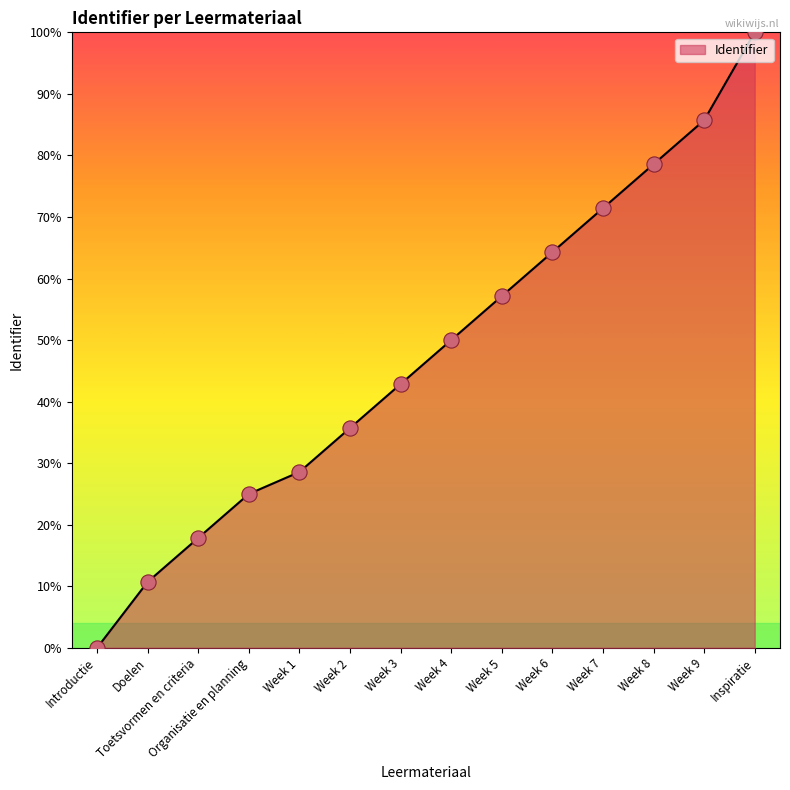

What is the change in value from Introductie to Week 7?

+0.7